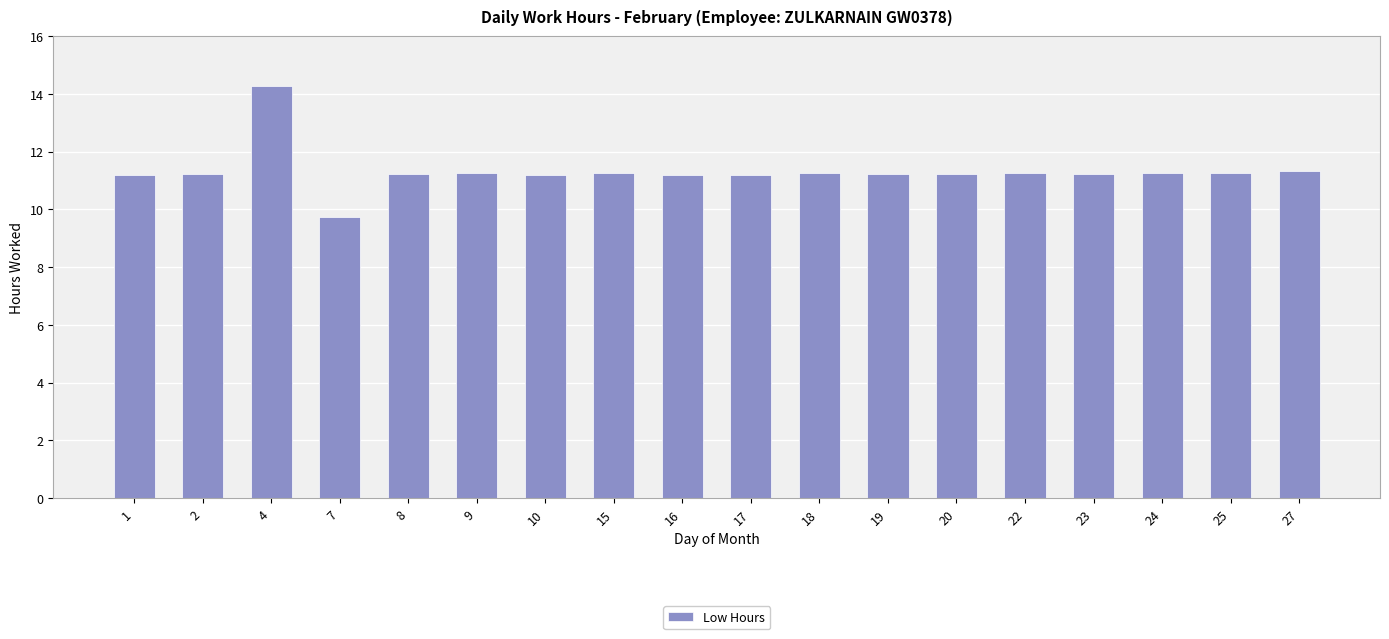

Between 27 and 7, which is larger?

27